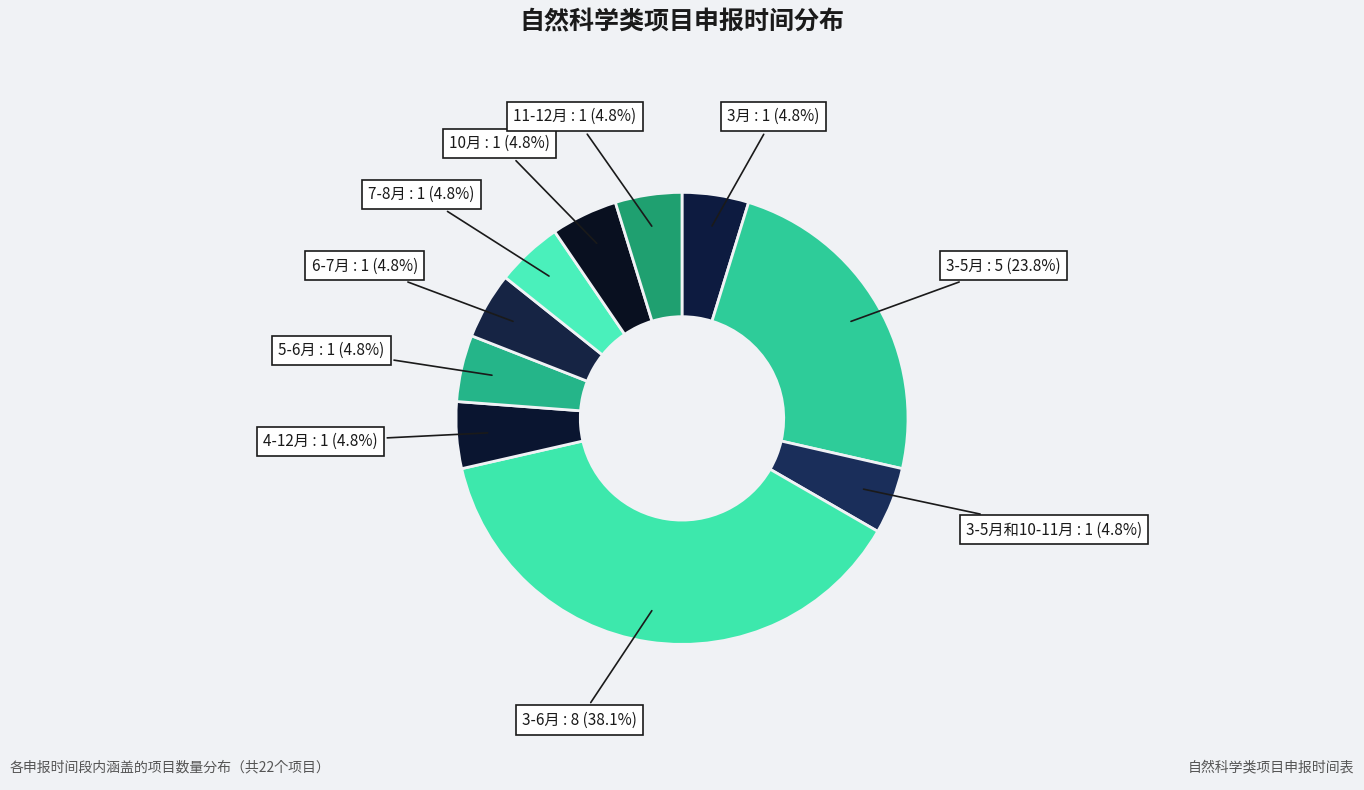

True or false: 6-7月 accounts for 5% of the total.

True